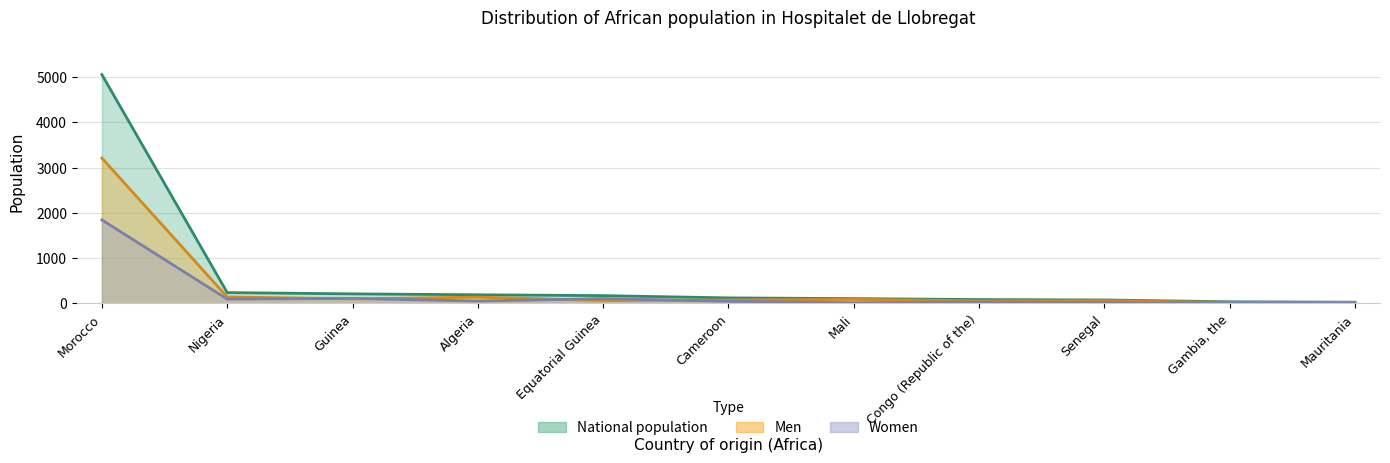

Reading left to right, extract all data points from this chart.

National population: 5057	239	211	191	172	122	106	85	76	36	27
Men: 3212	143	101	139	65	76	91	55	59	23	21
Women: 1845	96	110	52	107	46	15	30	17	13	6